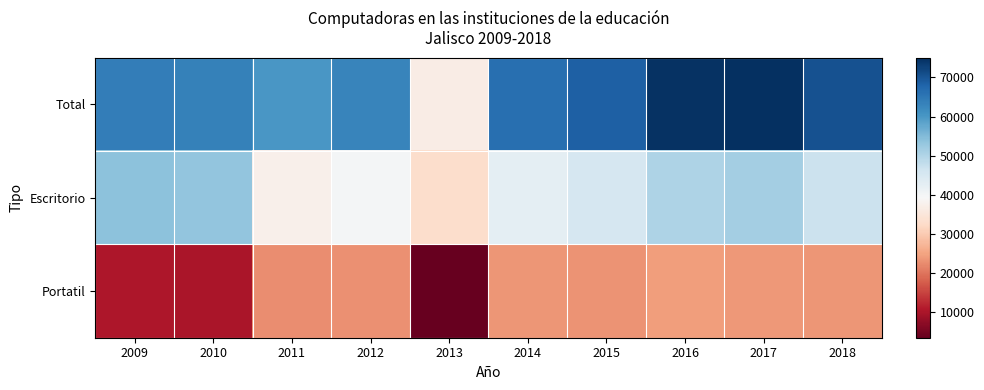

At 2011, list the series in order from largest to smallest.

Total, Escritorio, Portatil